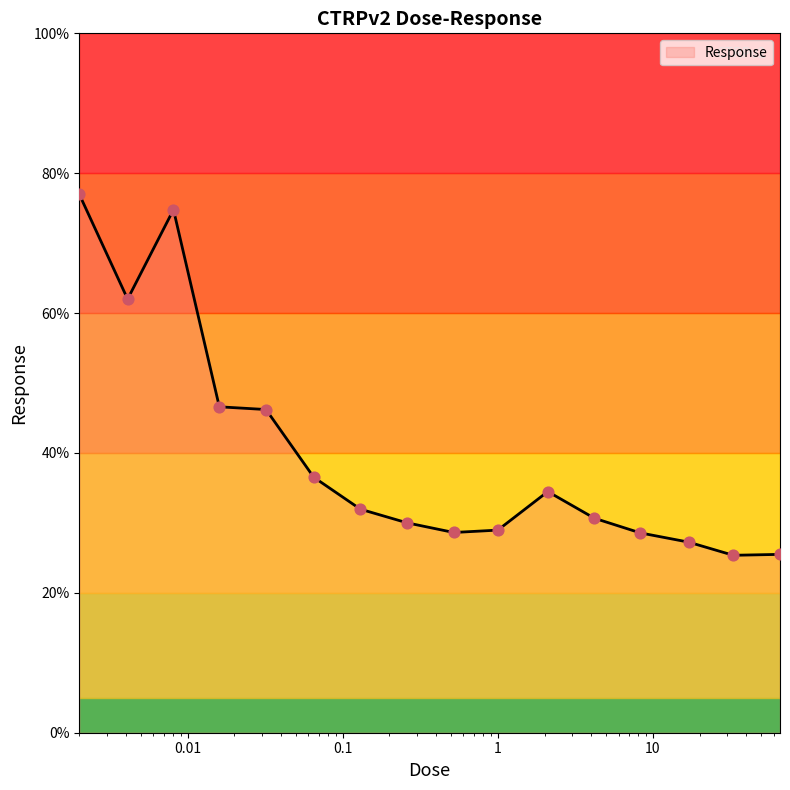

What is the difference between the maximum and minimum values?

51.6